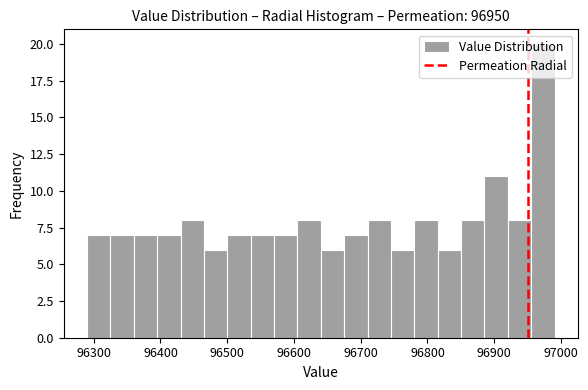

Read against the x-axis, roughly where is the centre of the tallest bar?

96970